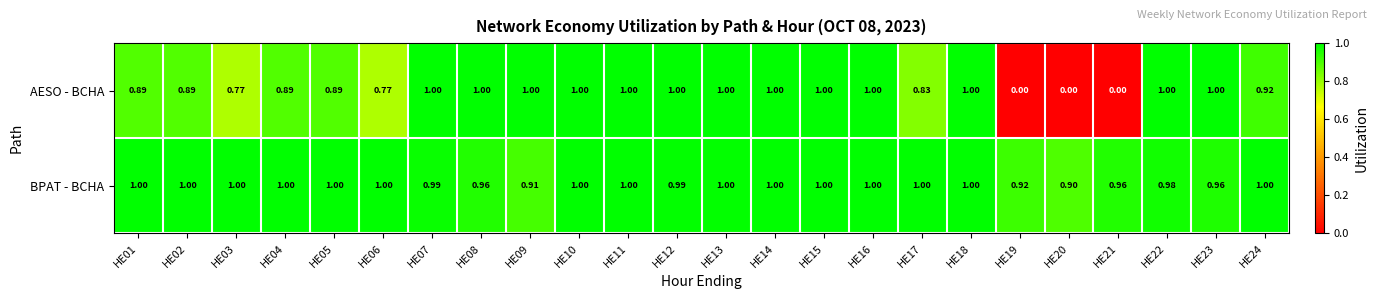

Which series has the largest total across all categories?

BPAT - BCHA